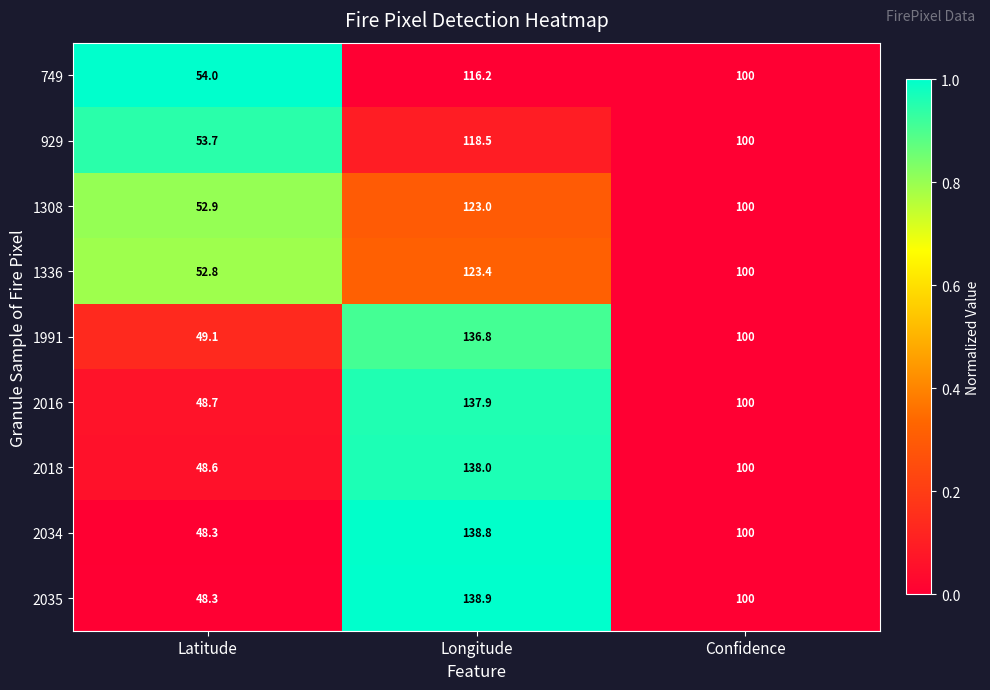

List the labels in order of 2016 value, largest first.

Longitude, Confidence, Latitude